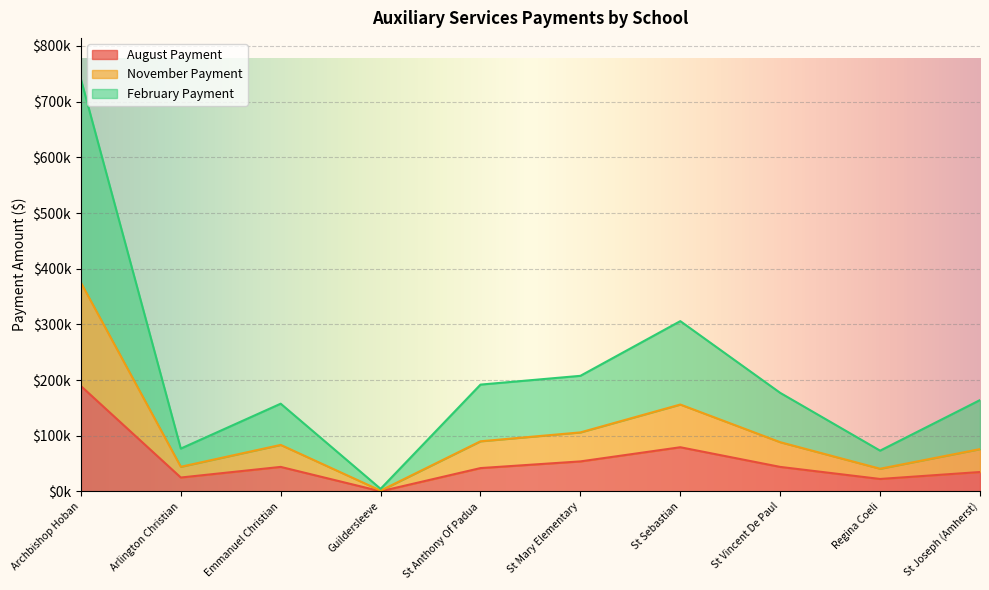

Where is the first local minimum for August Payment?

Arlington Christian